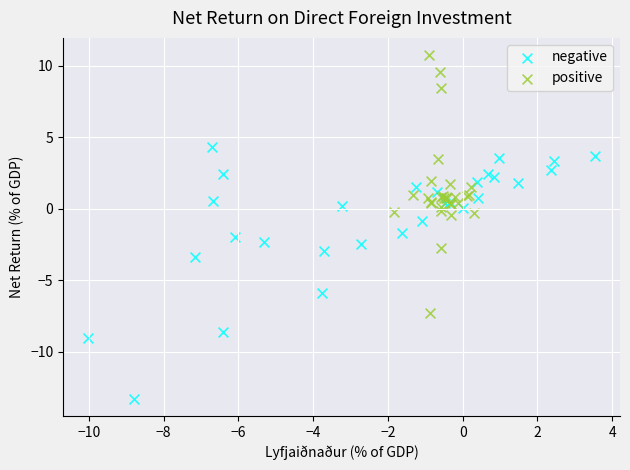

Which series contains the highest Y value?

positive